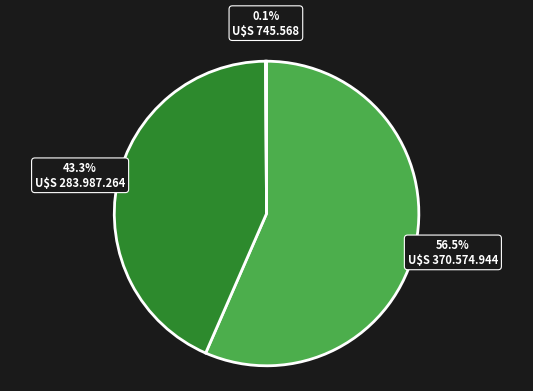

Is there a majority slice in this chart?

Yes